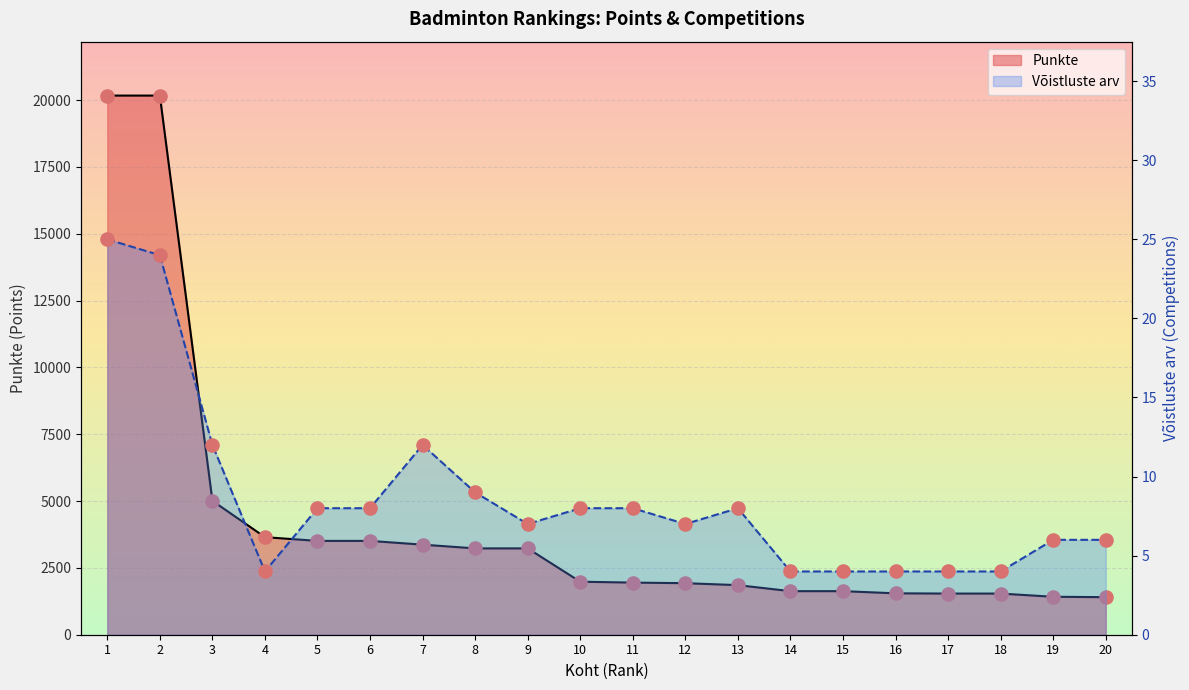

What are all the series names shown in the legend?

Punkte, Võistluste arv